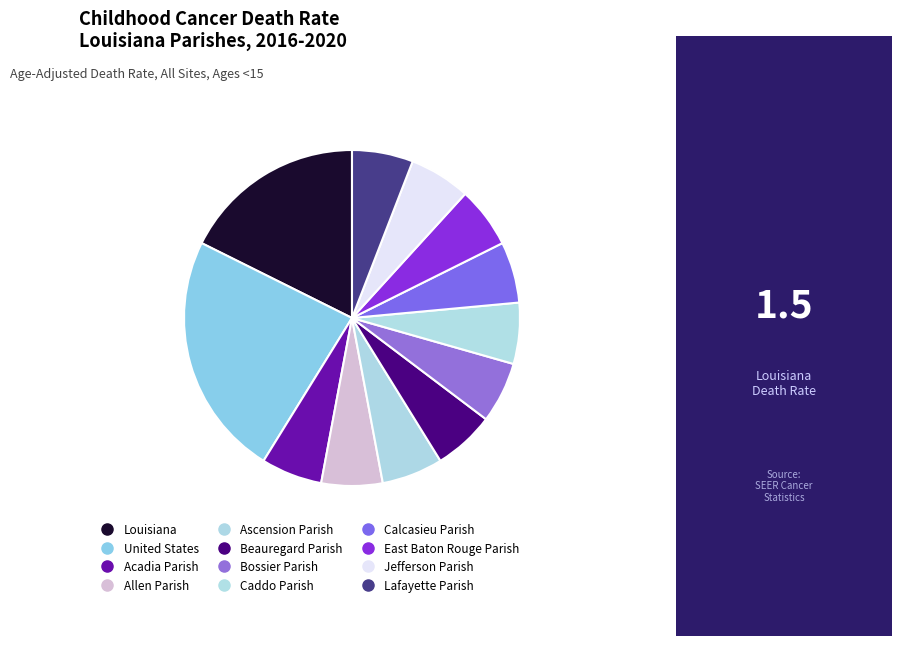

How many slices are in this pie chart?

12